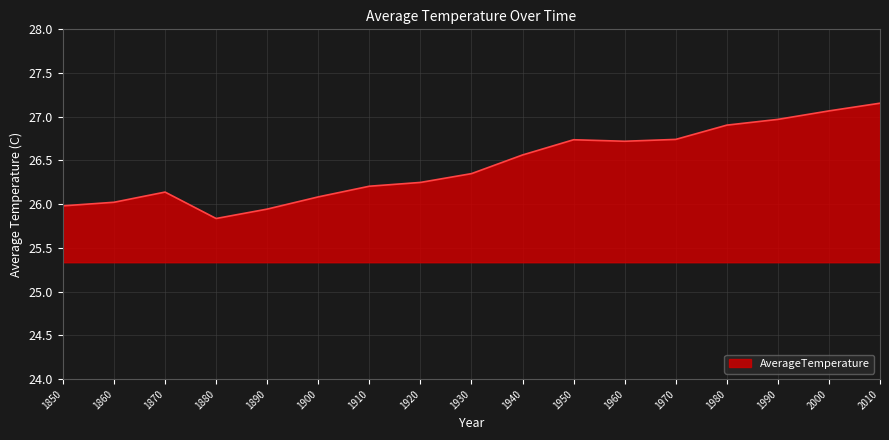

What is the average value?

26.5